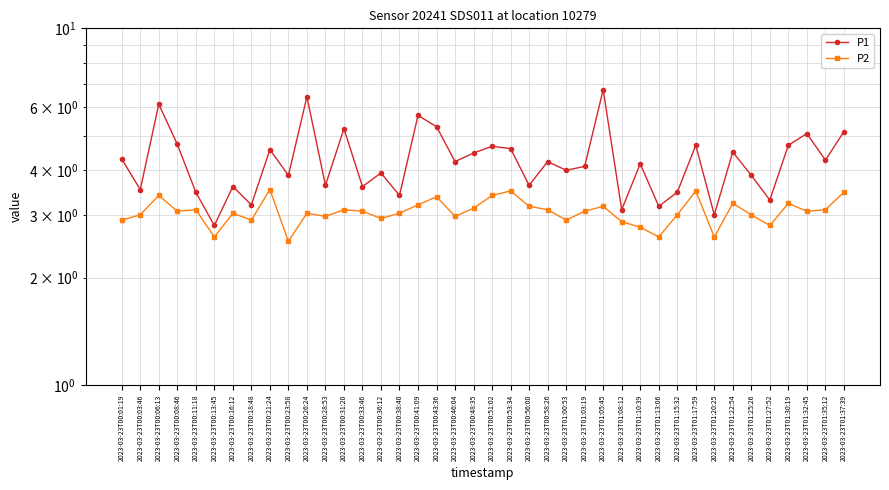

Which series has the widest spread of values?

P1